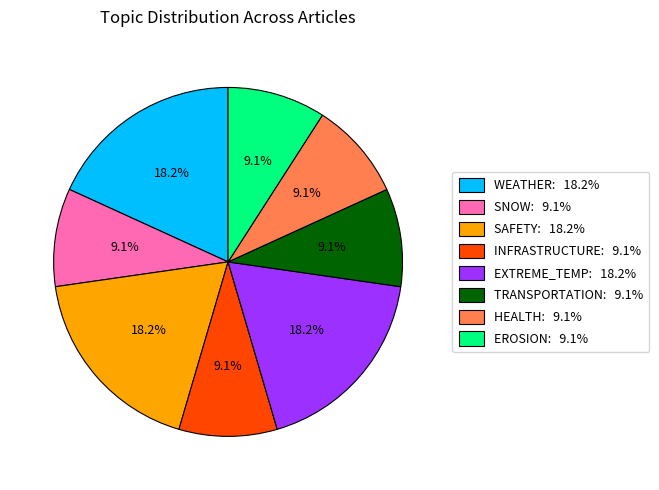

Approximately how many times larger is the value at EXTREME_TEMP compared to EROSION?

2.0